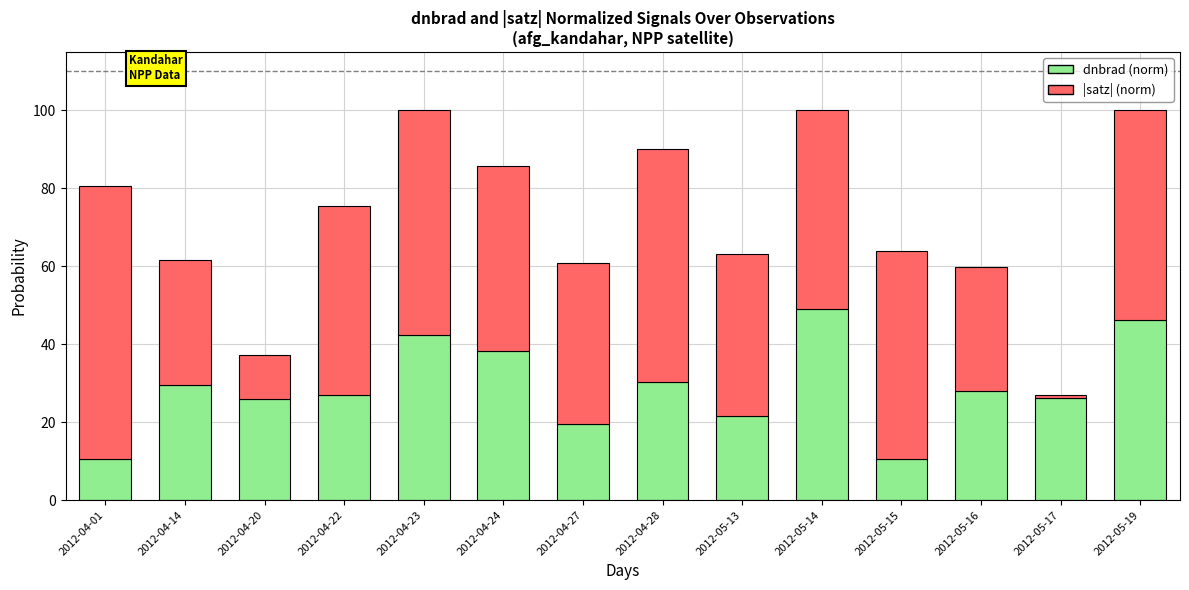

What value does the dnbrad (norm) series have at 2012-04-20?

25.9